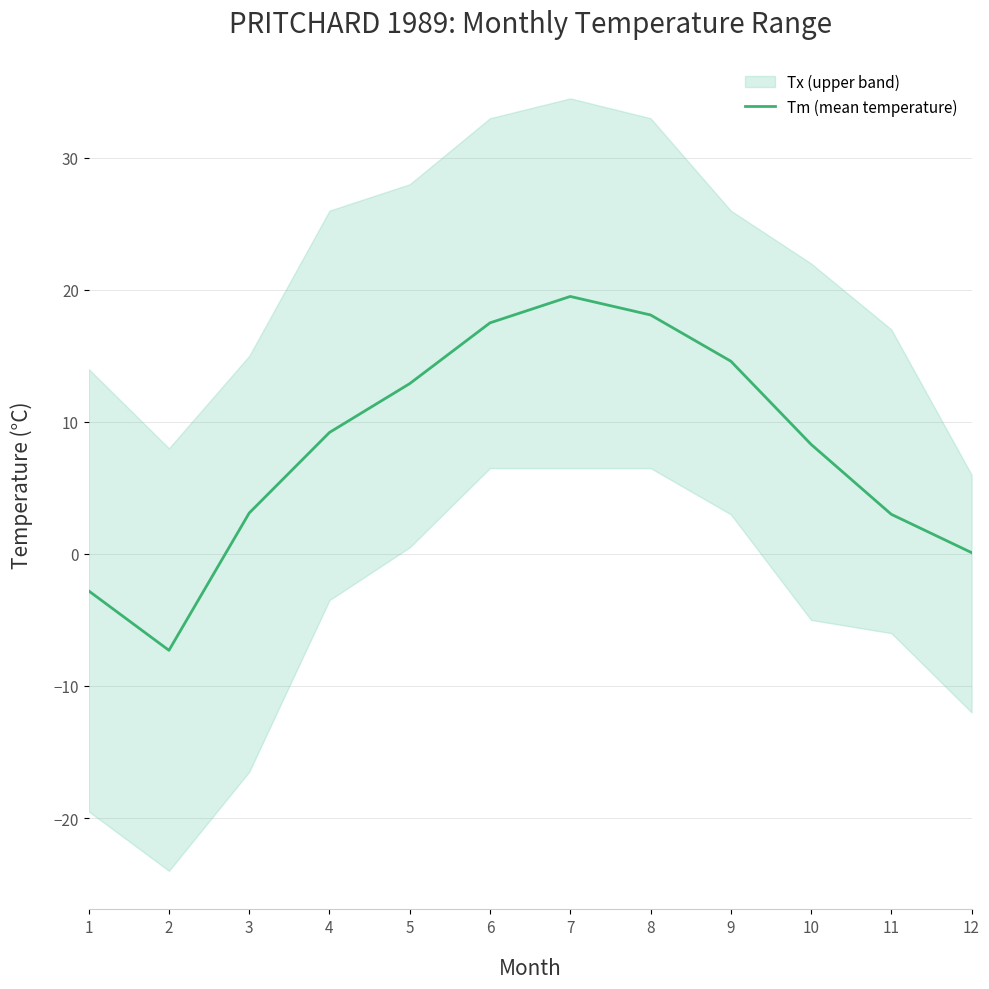

Rank the categories by value from lowest to highest.

2, 1, 12, 11, 3, 10, 4, 5, 9, 6, 8, 7